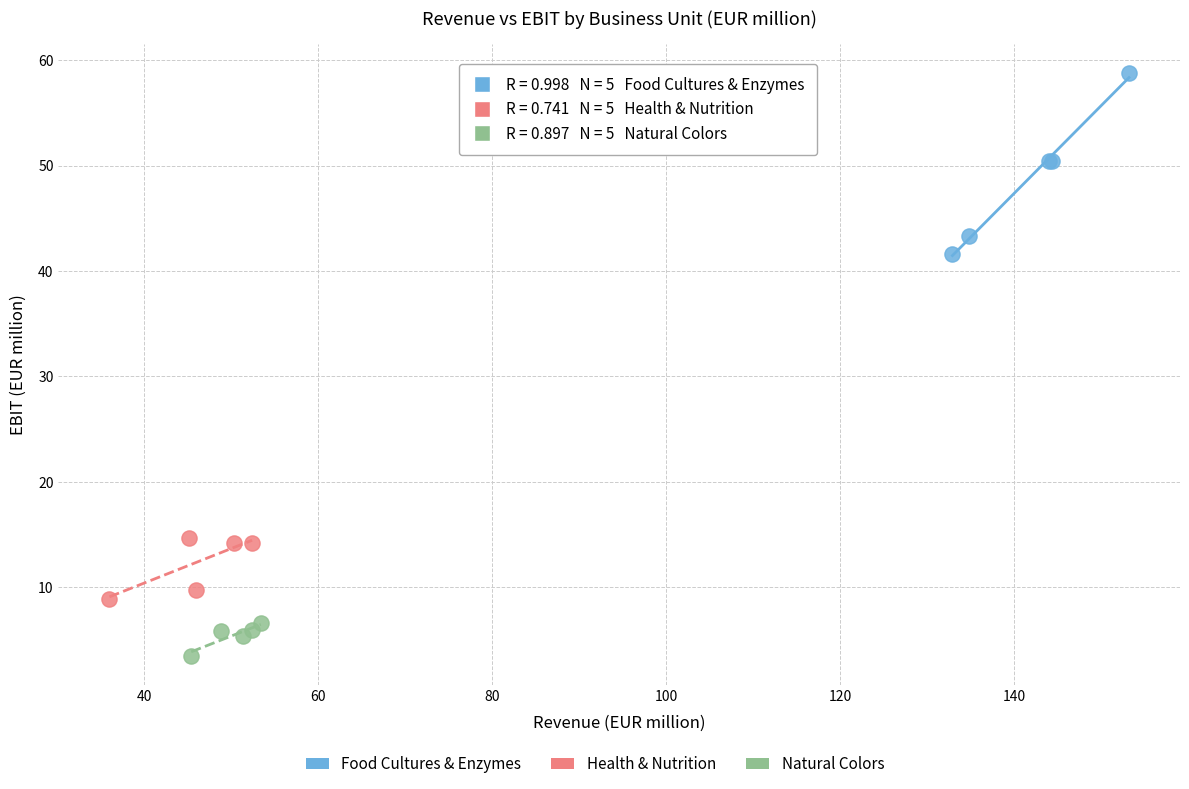

Which series reaches the minimum Y coordinate?

Natural Colors